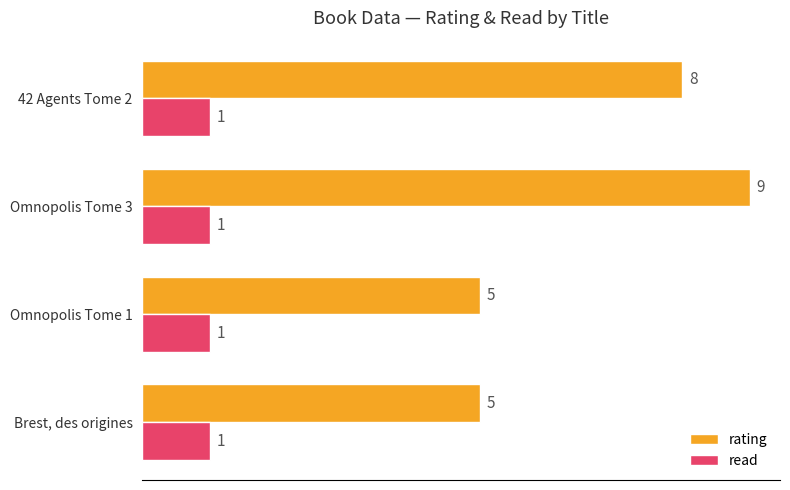

Which series has the largest range (max minus min)?

rating